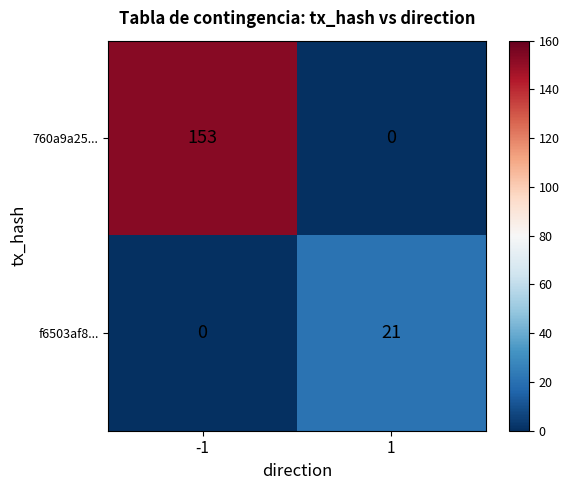

Reading left to right, what are all the values shown in this chart?

760a9a25...: 153	0
f6503af8...: 0	21